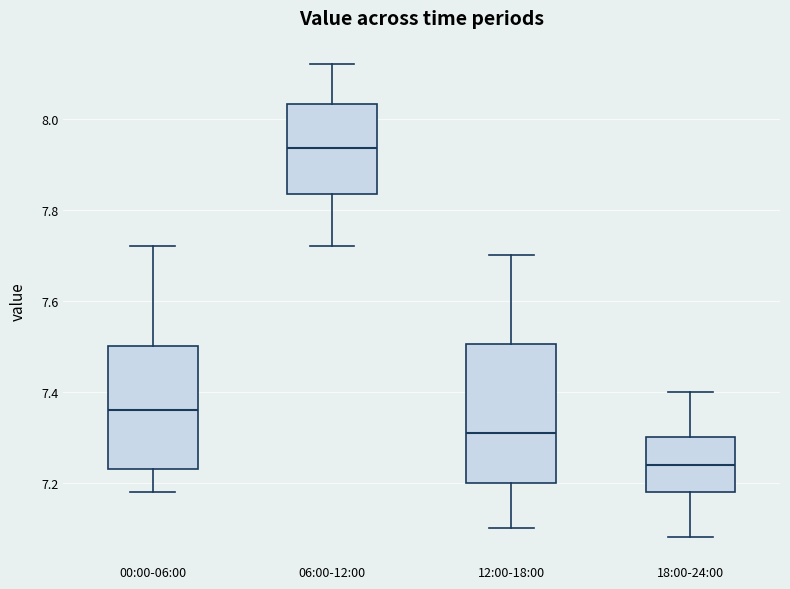

Where is the lower edge of the box for 18:00-24:00 on the y-axis? The values are not printed on the chart, so give them approximately, as read against the axis.

7.18